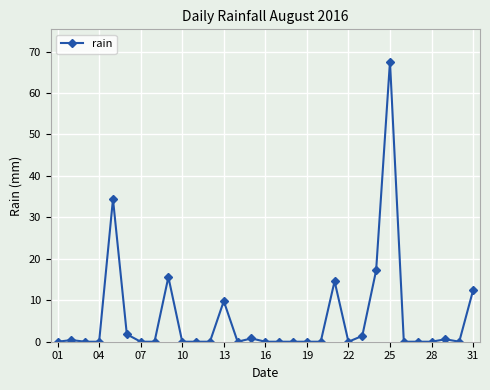

True or false: the data has more than 1 interior local peaks.

True